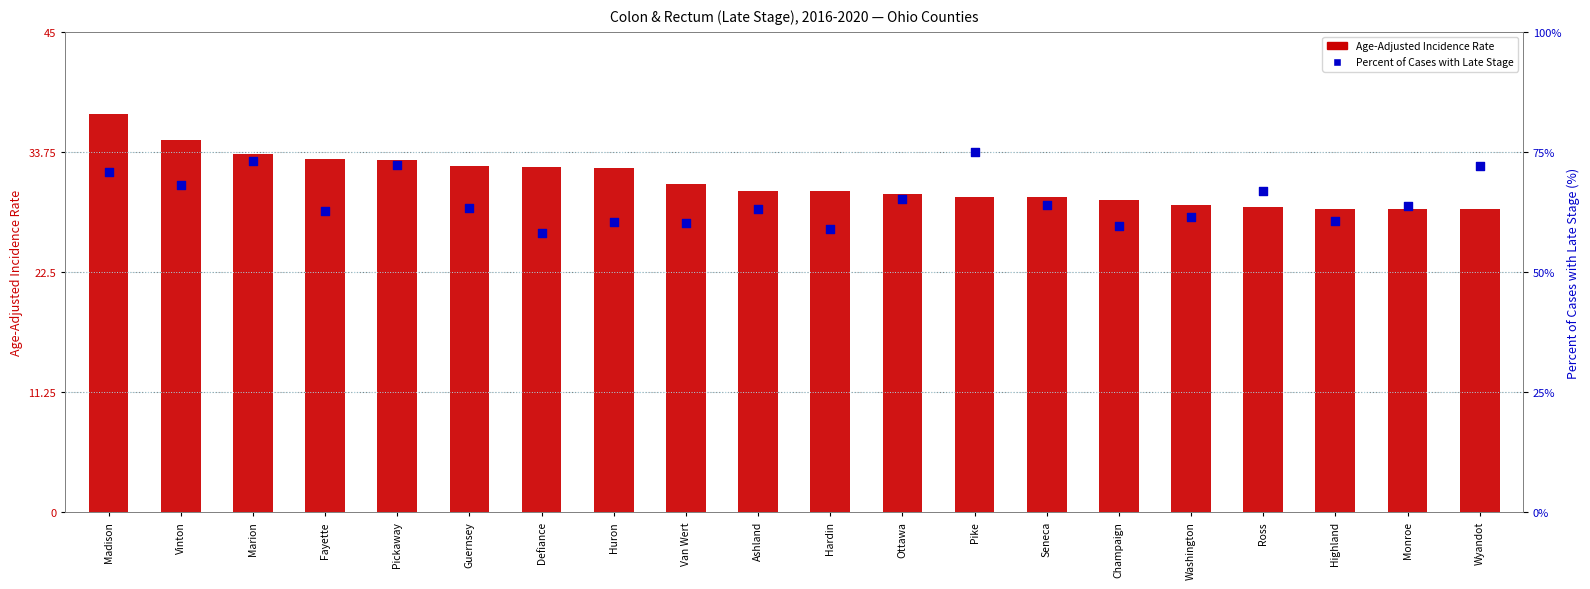

Which series contains the lowest Y value?

Age-Adjusted Incidence Rate